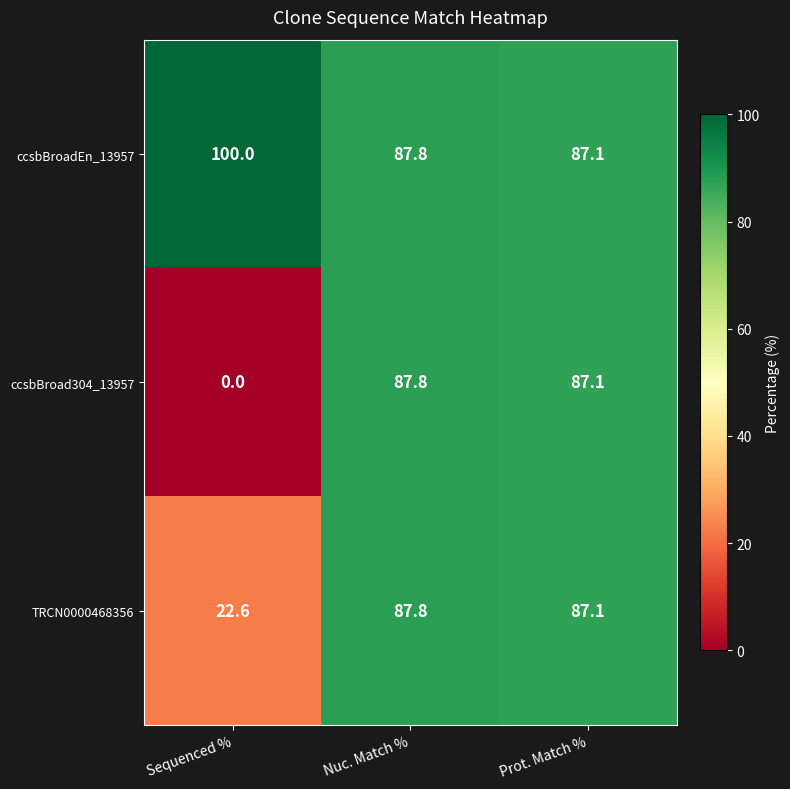

At which category is the sum across all series the highest?

Nuc. Match %